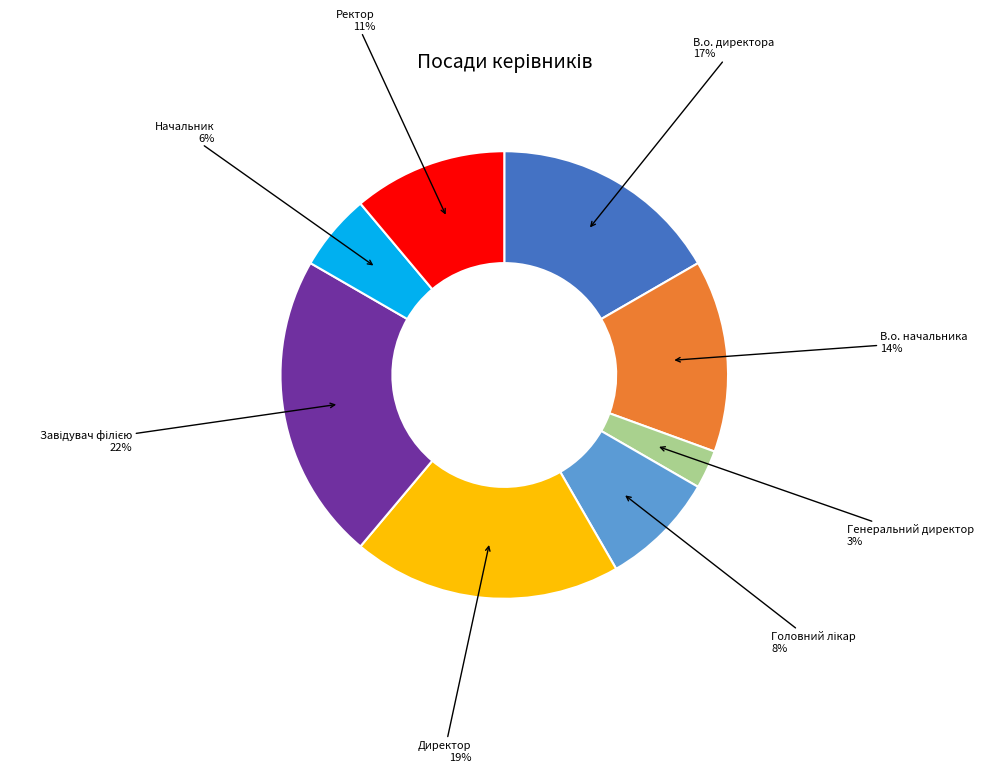

Does any single category account for the majority?

No